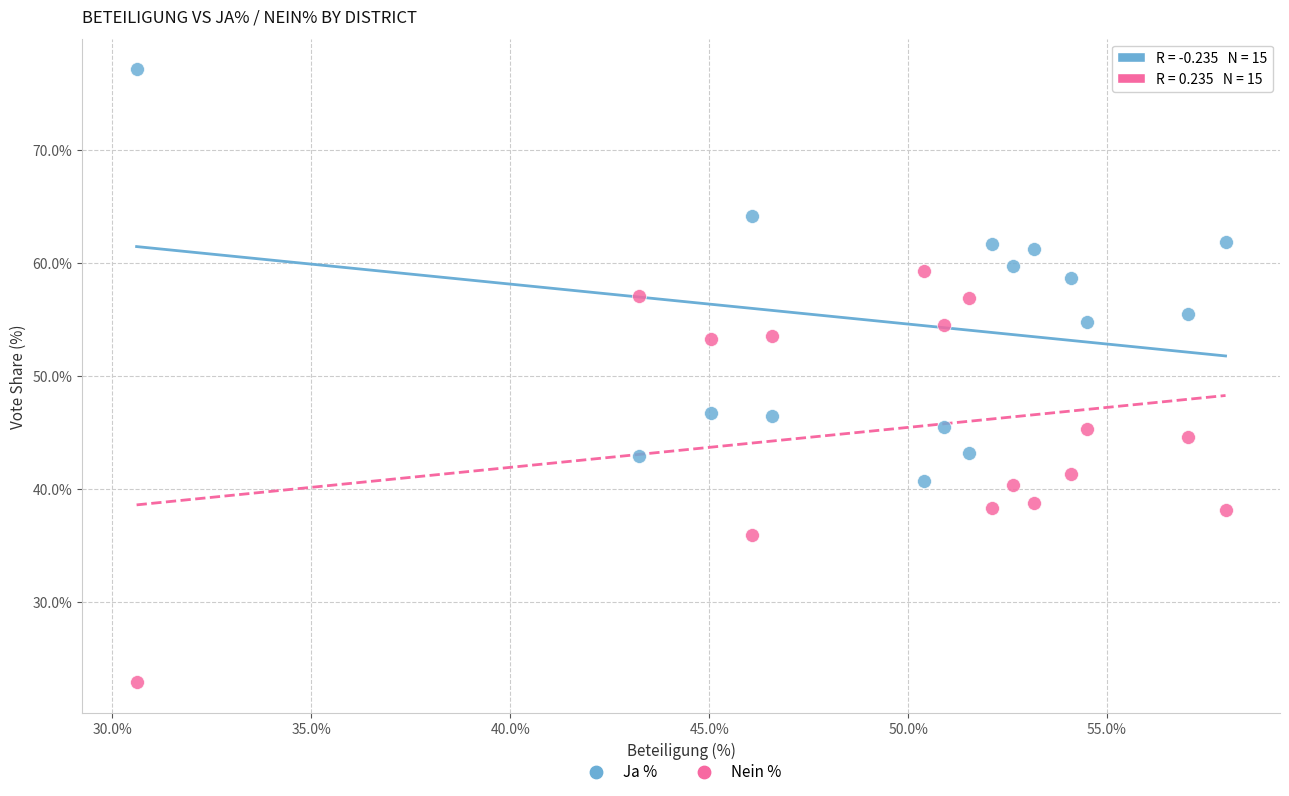

Which series contains the lowest Y value?

Nein %